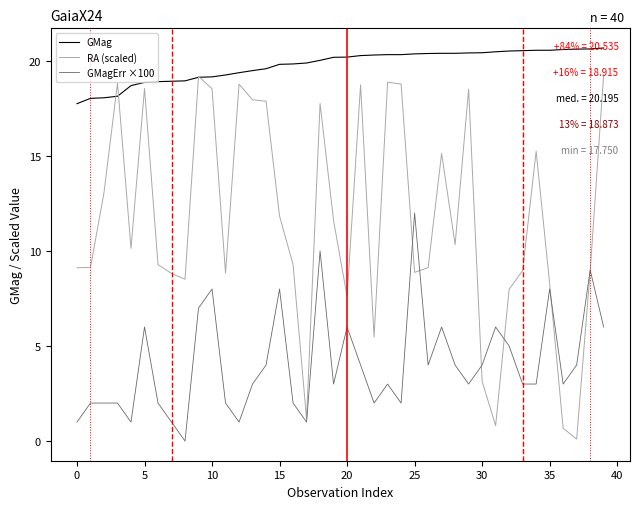

Which series has the largest total across all categories?

GMag